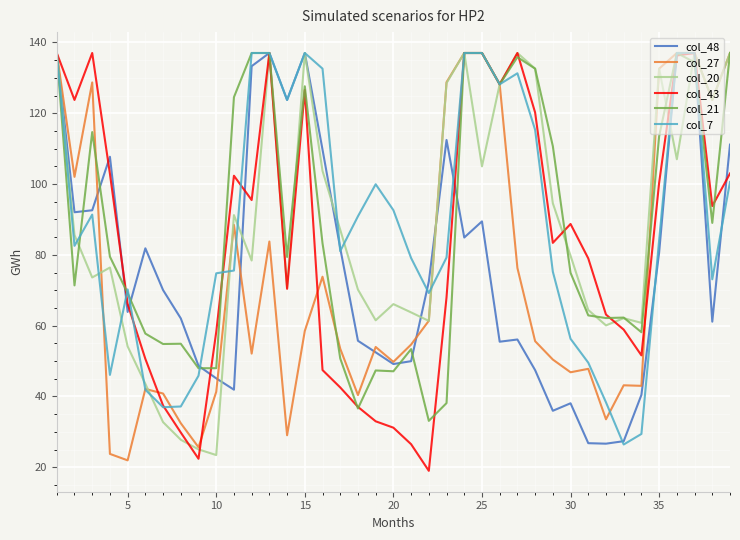

What is the highest value of the col_48 series?

137.0